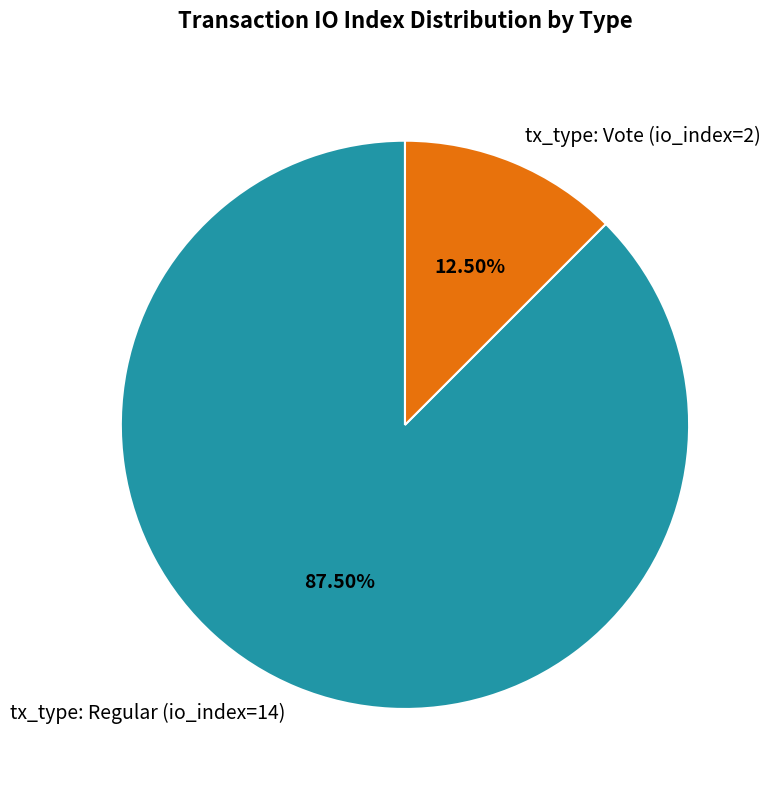

Combined, what portion of the pie is tx_type: Vote (io_index=2) and tx_type: Regular (io_index=14)?

100.0%